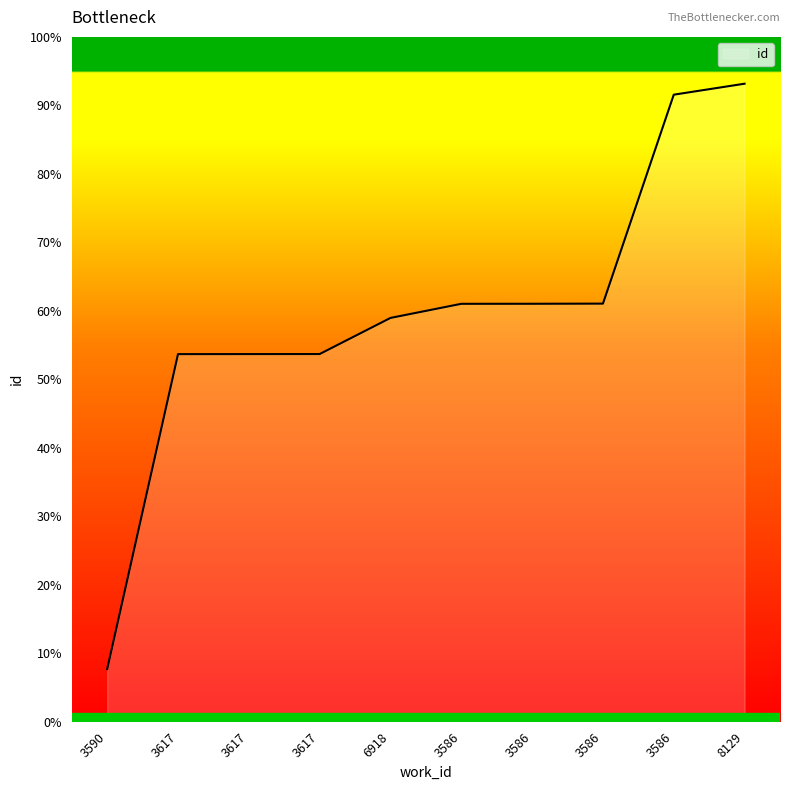

True or false: the data shows 18974 at 3586.

True